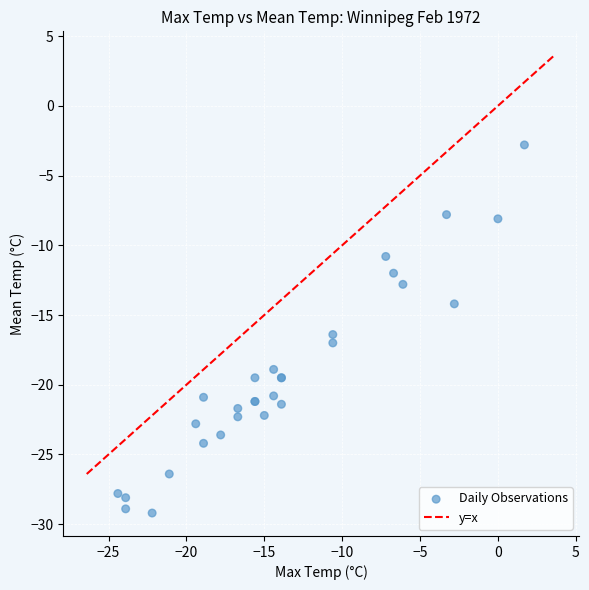

What Y value in the scatter plot is closest to -16?

-16.4